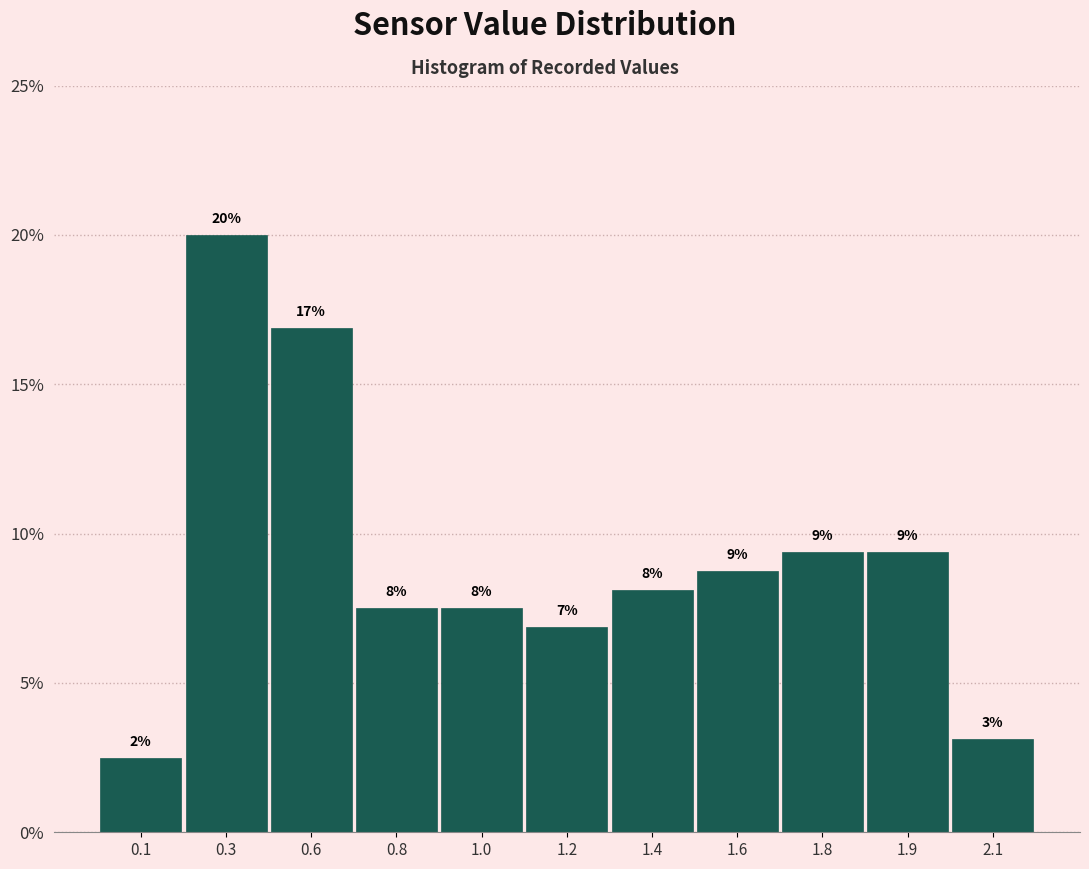

How many bars are there in total?

11